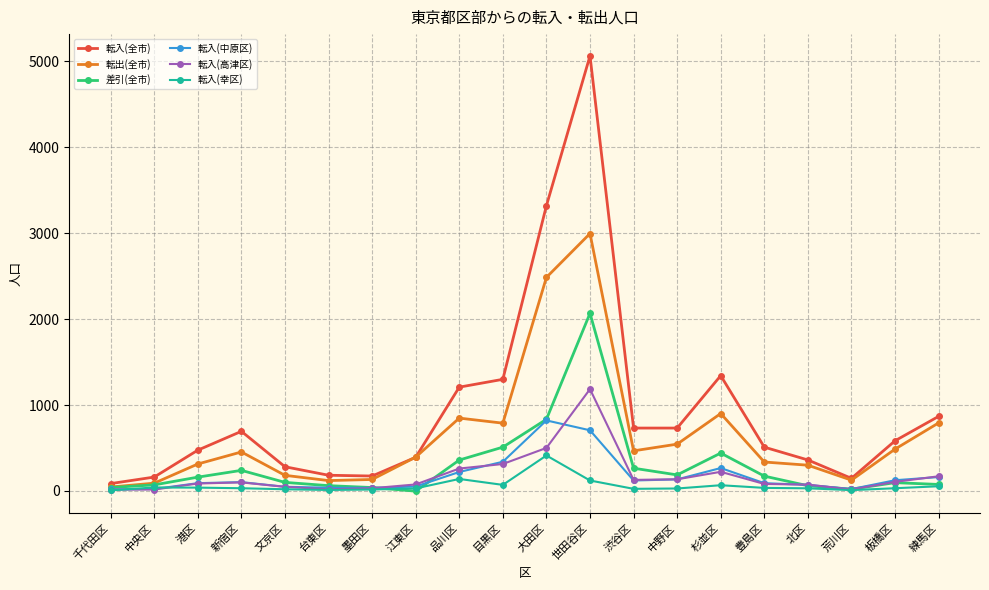

The 転入(全市) series shows 489 at 目黒区. True or false?

False